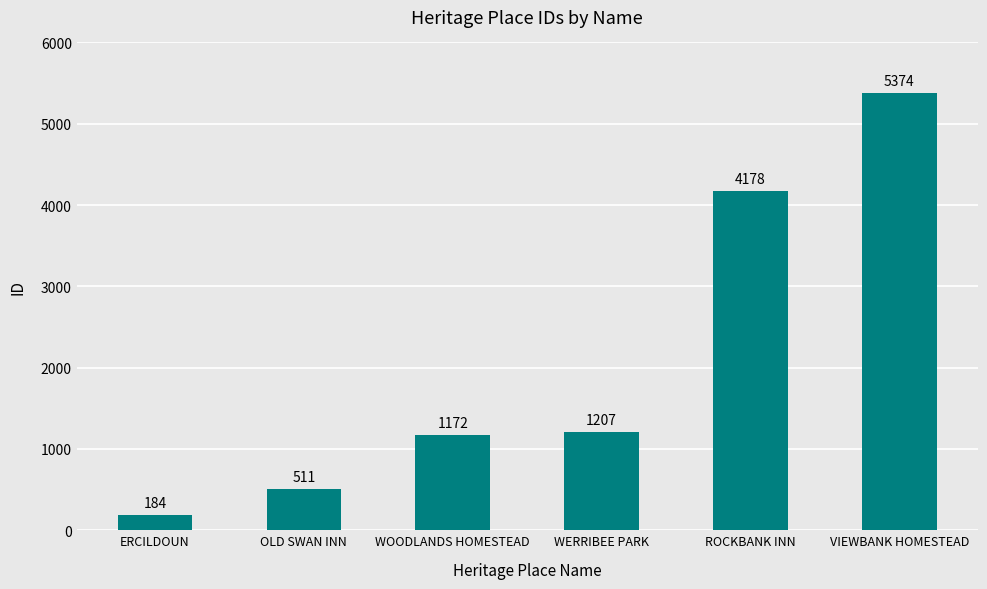

What is the change in value from ERCILDOUN to WERRIBEE PARK?

+1023